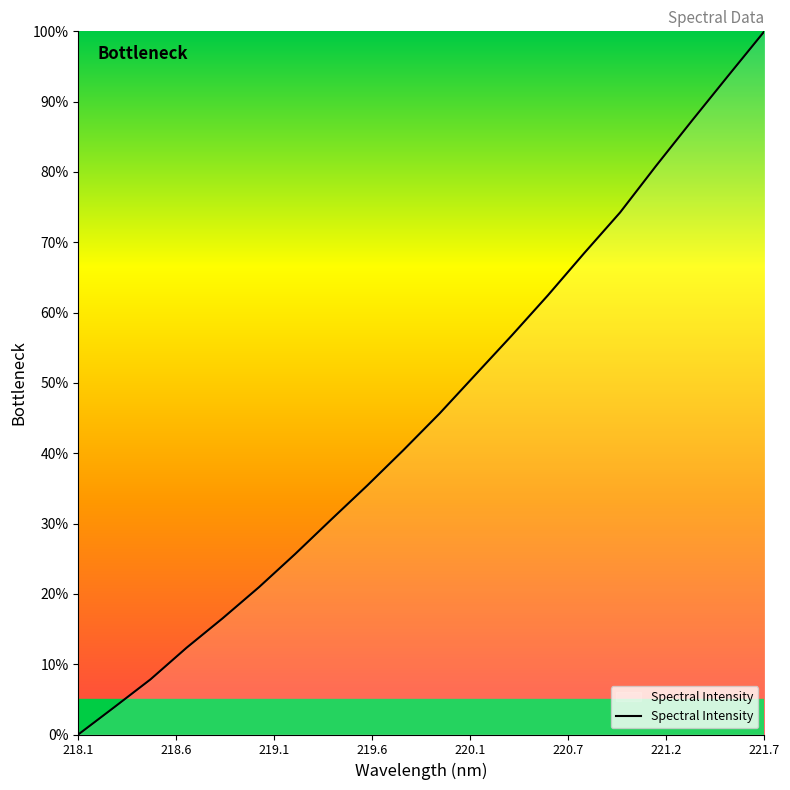

What is the difference between the maximum and minimum values?

100.0